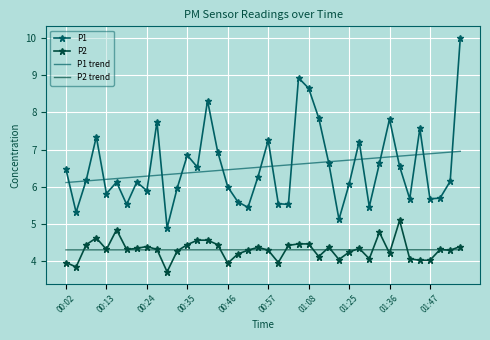

What is the lowest value of the P2 series?

3.7